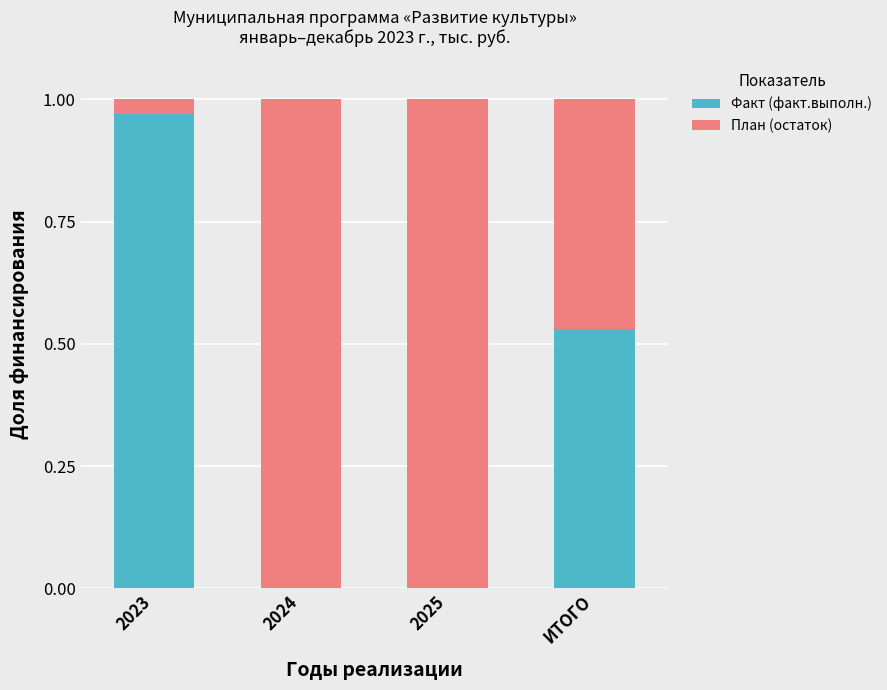

The Факт (факт.выполн.) series shows 0.0 at 2024. True or false?

True